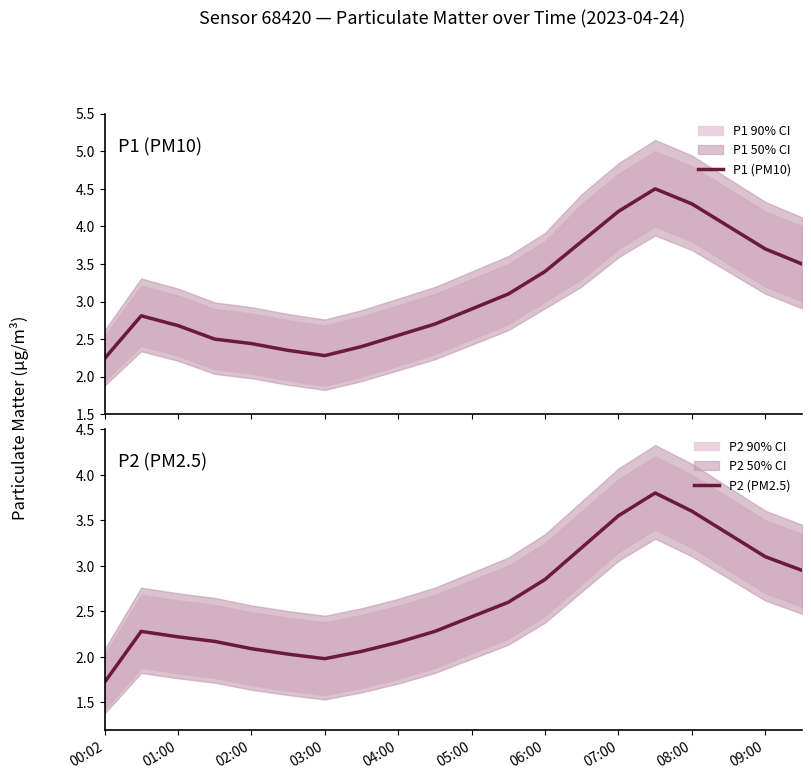

Count the number of data series in this chart.

2